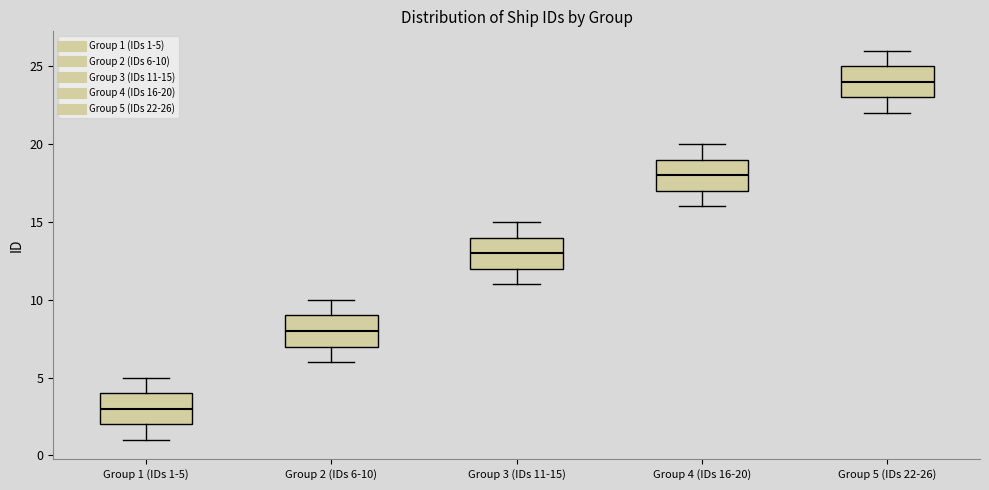

Reading left to right, read every box against the y-axis: the position of its median line, the range the box covers, and the ends of its whiskers. The values are not printed on the chart, so give them approximately, as read against the axis.

Group 1 (IDs 1-5): median 3, box 2 to 4, whiskers 1 to 5
Group 2 (IDs 6-10): median 8, box 7 to 9, whiskers 6 to 10
Group 3 (IDs 11-15): median 13, box 12 to 14, whiskers 11 to 15
Group 4 (IDs 16-20): median 18, box 17 to 19, whiskers 16 to 20
Group 5 (IDs 22-26): median 24, box 23 to 25, whiskers 22 to 26